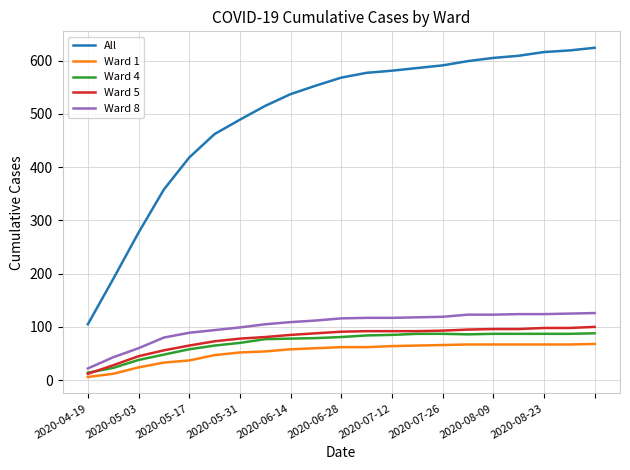

What is the greatest value displayed?

624